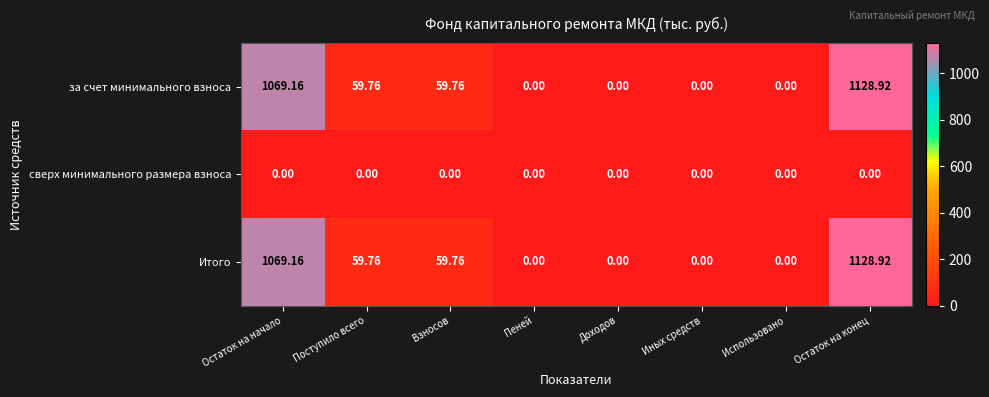

At which category does the chart reach its peak across all series?

Остаток на конец